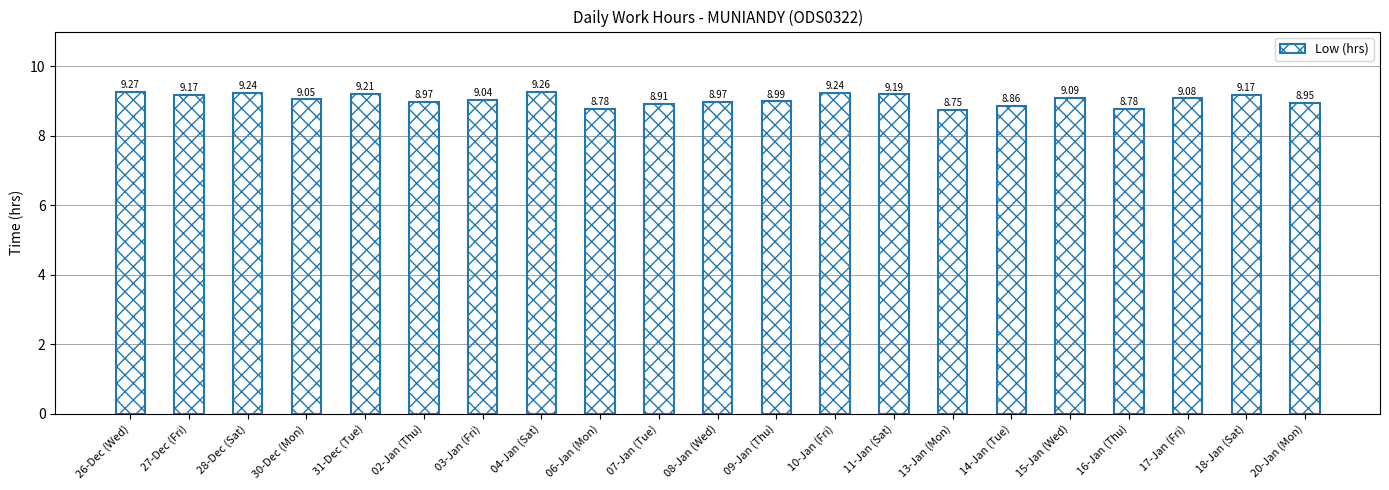

What is the change in value from 28-Dec (Sat) to 06-Jan (Mon)?

-0.5